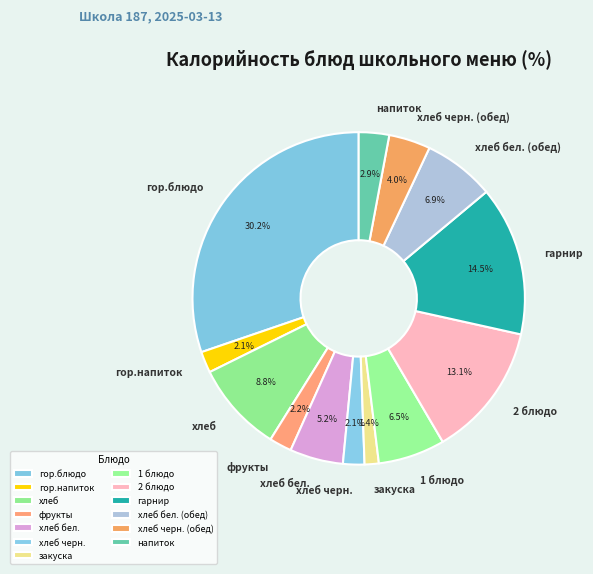

Between гор.блюдо and хлеб бел. (обед), which is larger?

гор.блюдо